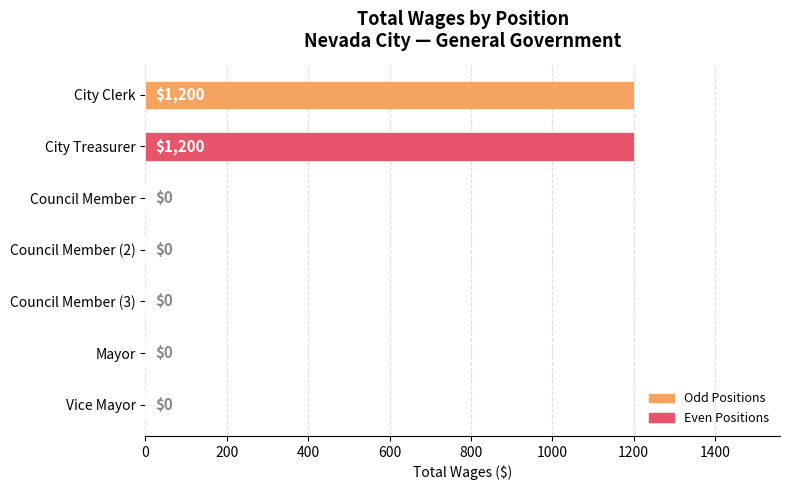

What value does the data have at City Clerk, to the nearest 100?

1200